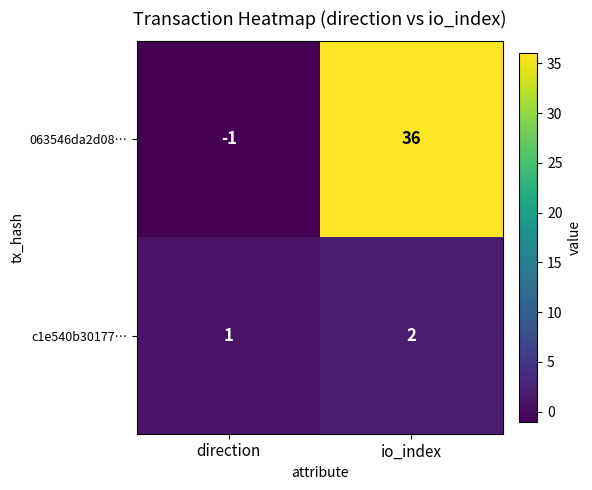

At which category is the sum across all series the highest?

io_index